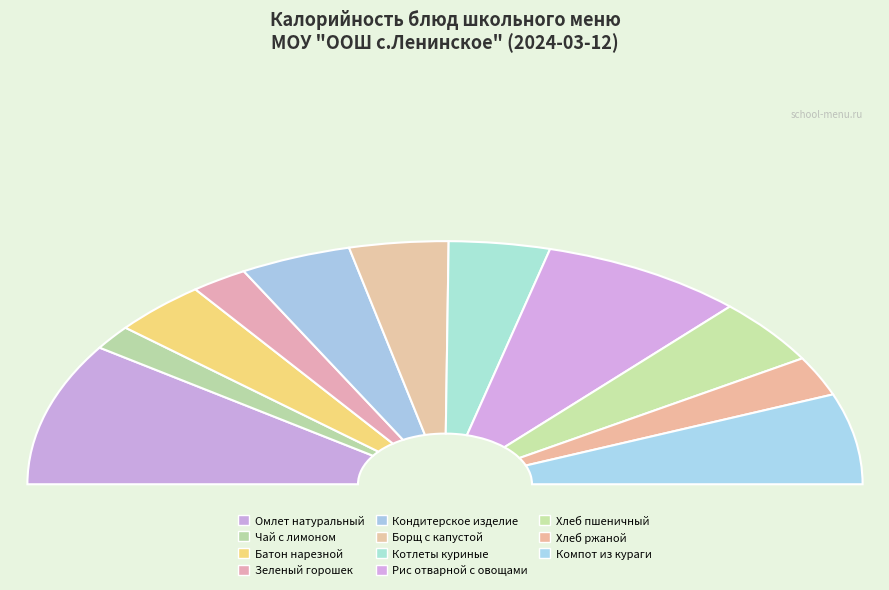

Rank the categories by value from lowest to highest.

Чай с лимоном, Зеленый горошек, Хлеб ржаной, Батон нарезной, Борщ с капустой, Котлеты куриные, Кондитерское изделие, Хлеб пшеничный, Компот из кураги, Рис отварной с овощами, Омлет натуральный